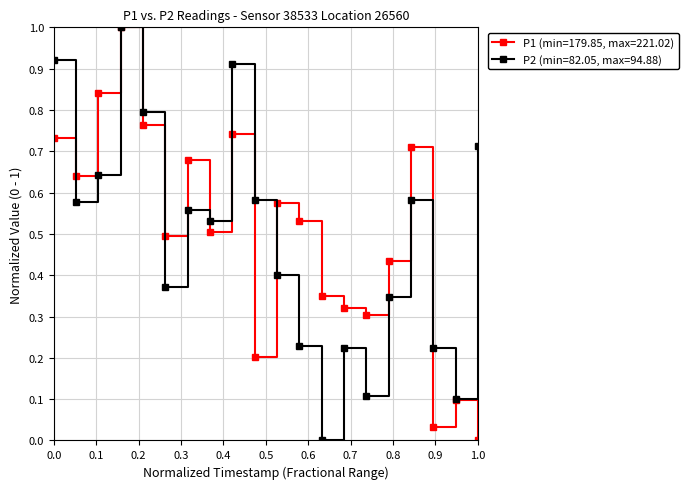

Rank the series by their average value, from lowest to highest.

P2 (min=82.05, max=94.88), P1 (min=179.85, max=221.02)